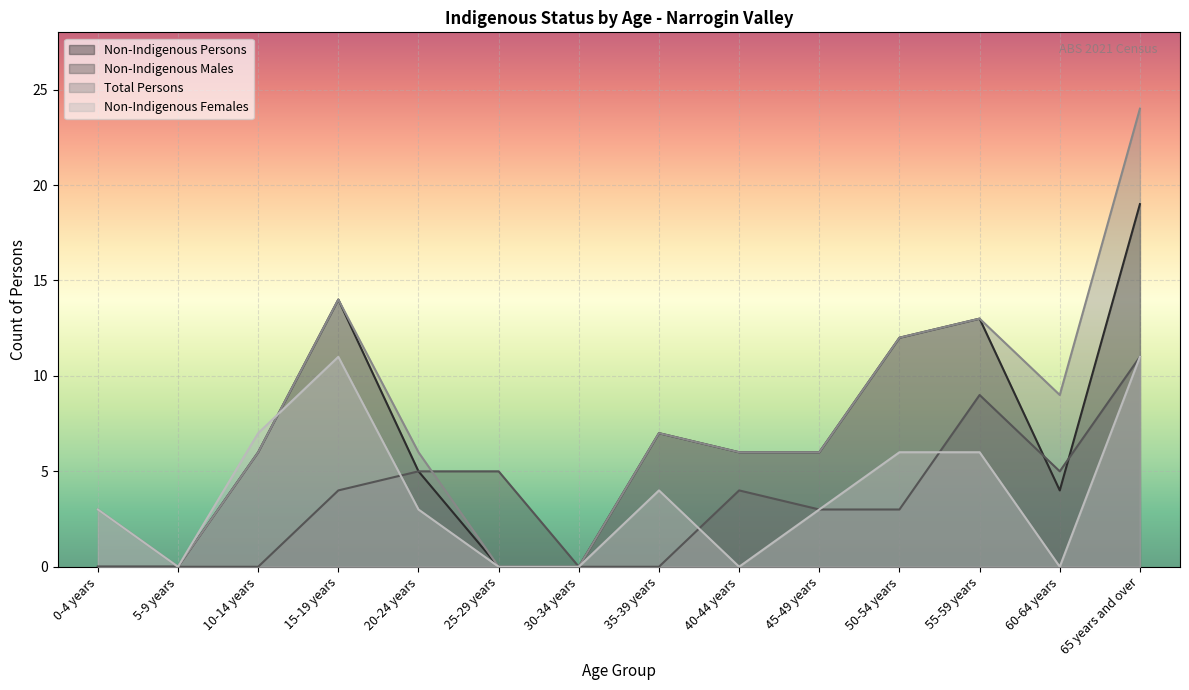

List the series in order of their peak value, highest first.

Total Persons, Non-Indigenous Persons, Non-Indigenous Males, Non-Indigenous Females